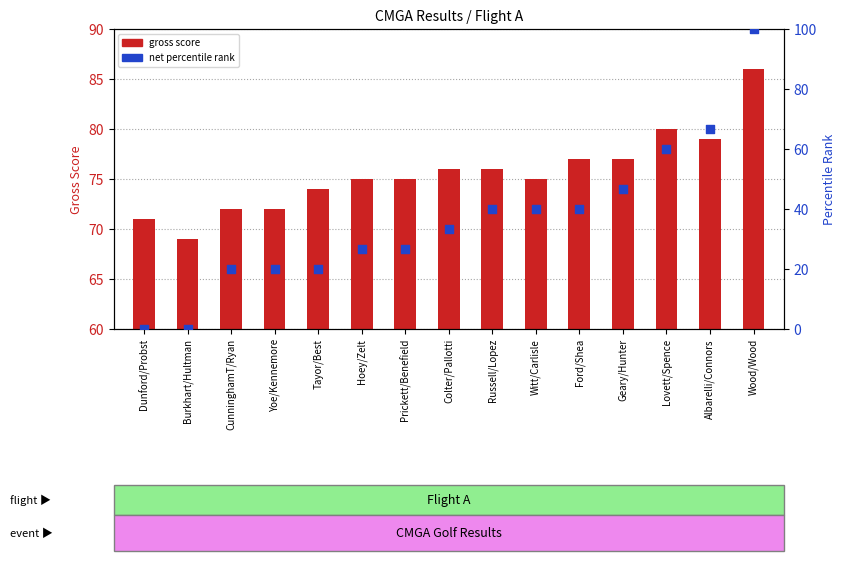

At which category is the sum across all series the highest?

Wood/Wood